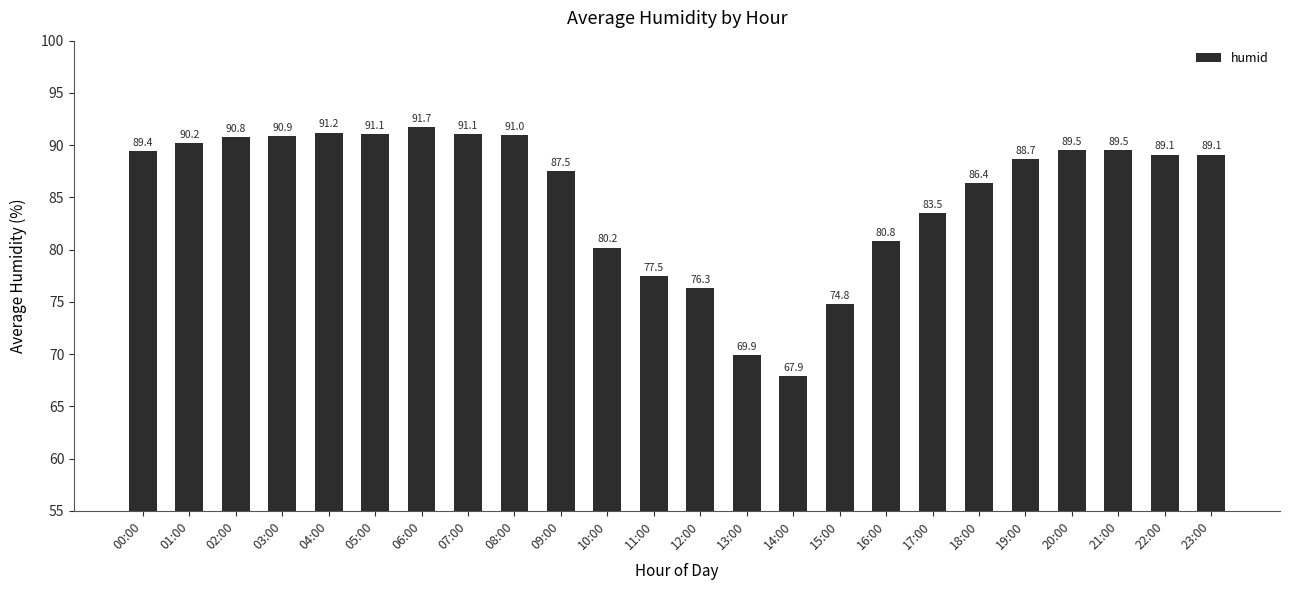

What is the smallest value displayed?

67.9